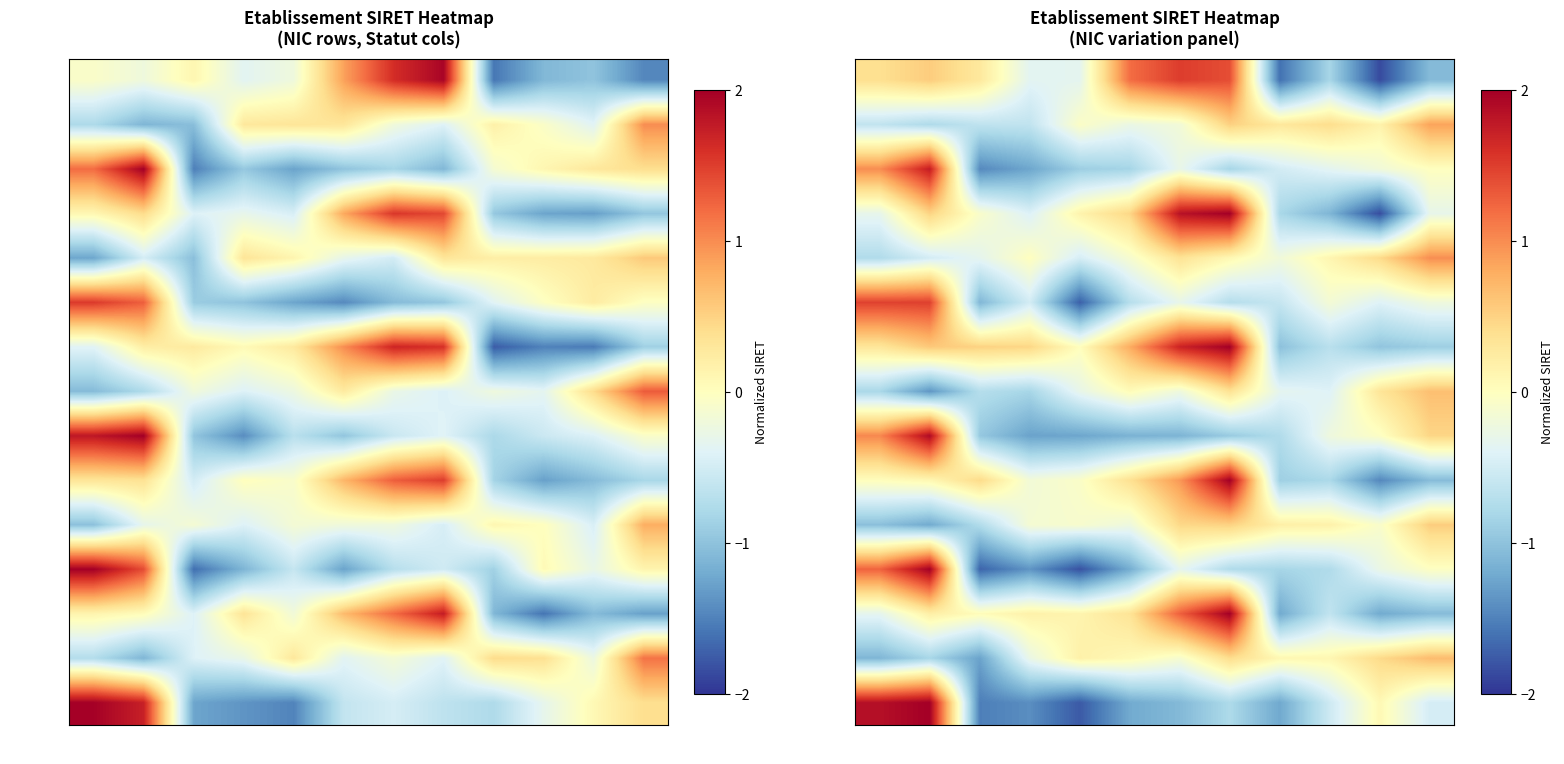

What is the maximum value for NIC_00011?

2.0